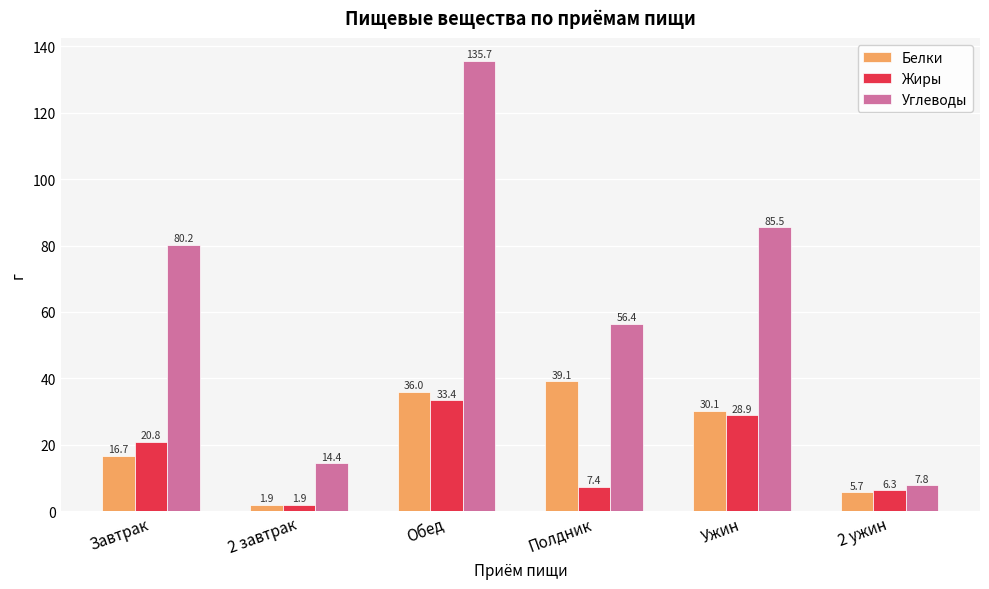

Which series has the largest total across all categories?

Углеводы